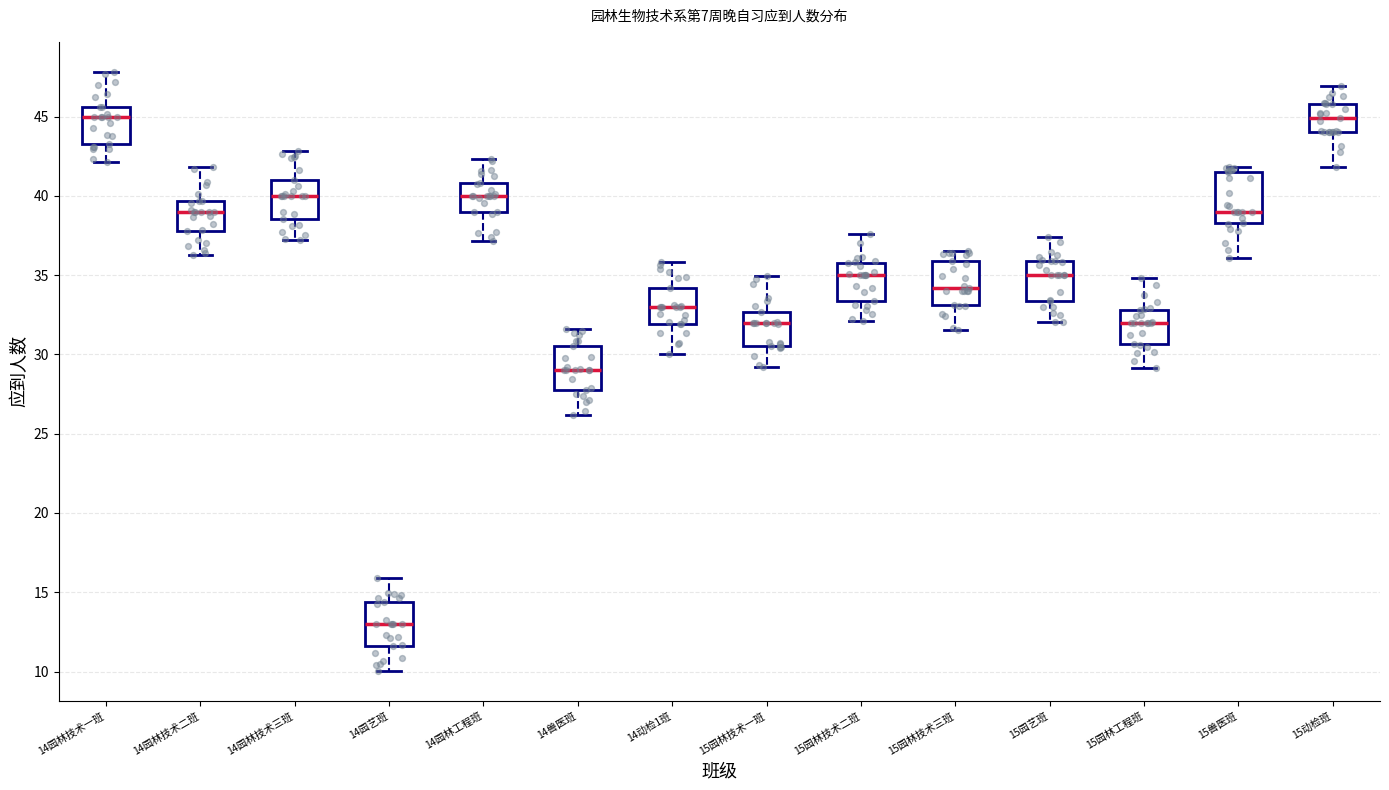

Reading left to right, transcribe this box plot: for each box, give where its median line is, the range the box spans, and where its two whiskers end, as read against the y-axis. The values are not printed on the chart, so give them approximately, as read against the axis.

14园林技术一班: median 45.0, box 43.5 to 45.5, whiskers 42.0 to 48.0
14园林技术二班: median 39.0, box 38.0 to 39.5, whiskers 36.5 to 42.0
14园林技术三班: median 40.0, box 38.5 to 41.0, whiskers 37.0 to 43.0
14园艺班: median 13.0, box 11.5 to 14.5, whiskers 10.0 to 16.0
14园林工程班: median 40.0, box 39.0 to 41.0, whiskers 37.0 to 42.5
14兽医班: median 29.0, box 27.5 to 30.5, whiskers 26.0 to 31.5
14动检1班: median 33.0, box 32.0 to 34.0, whiskers 30.0 to 36.0
15园林技术一班: median 32.0, box 30.5 to 32.5, whiskers 29.0 to 35.0
15园林技术二班: median 35.0, box 33.5 to 36.0, whiskers 32.0 to 37.5
15园林技术三班: median 34.0, box 33.0 to 36.0, whiskers 31.5 to 36.5
15园艺班: median 35.0, box 33.5 to 36.0, whiskers 32.0 to 37.5
15园林工程班: median 32.0, box 30.5 to 33.0, whiskers 29.0 to 35.0
15兽医班: median 39.0, box 38.5 to 41.5, whiskers 36.0 to 42.0
15动检班: median 45.0, box 44.0 to 46.0, whiskers 42.0 to 47.0